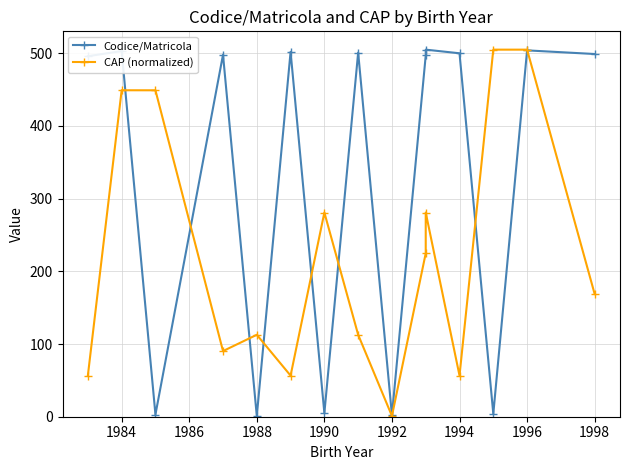

At which label does Codice/Matricola first exceed 498?

1984